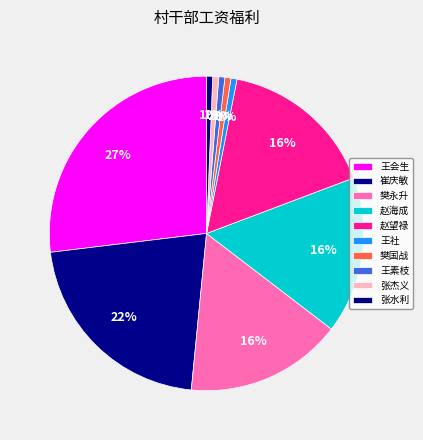

To the nearest percent, what is the difference between the largest and smallest slice percentages?

26%